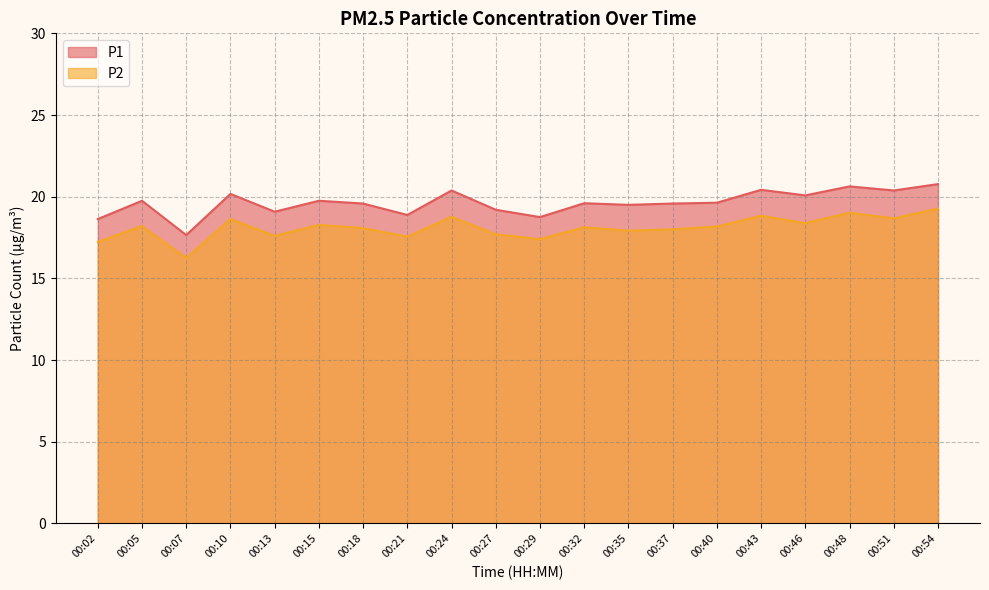

Where is P2 nearest to the value 17?

00:02